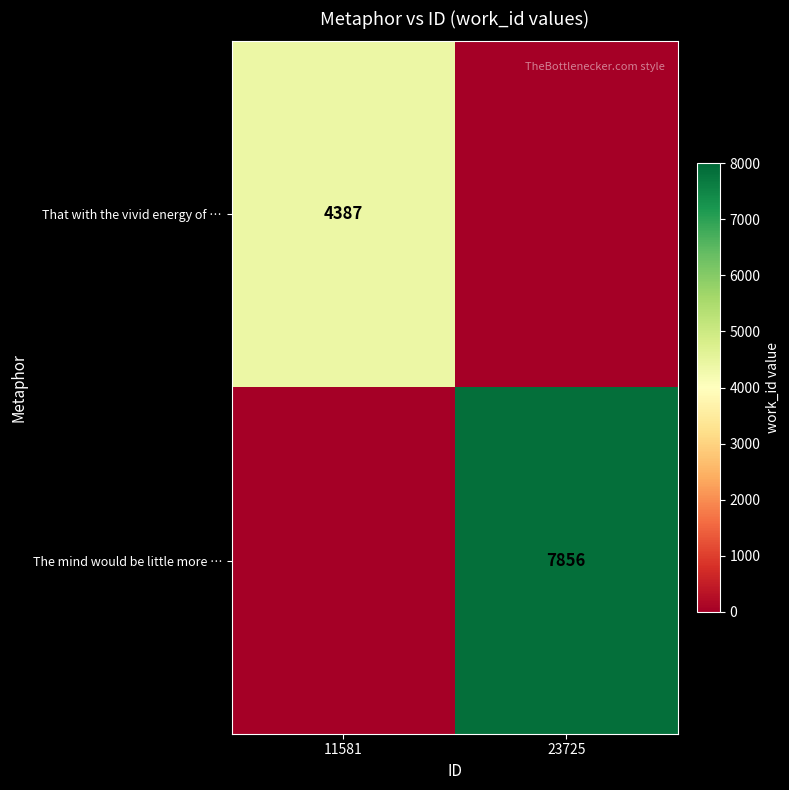

The value of That with the vivid energy of … at 11581 is 4387. True or false?

True